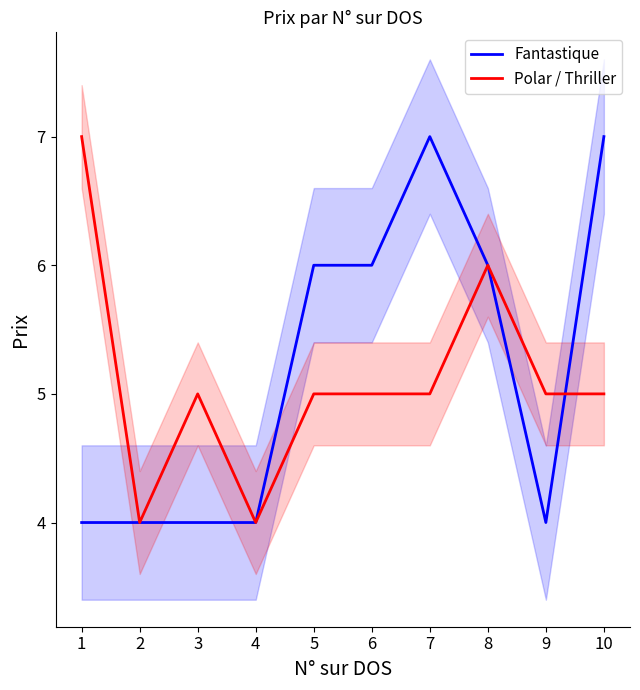

Rank the categories by Fantastique value from highest to lowest.

7, 10, 5, 6, 8, 1, 2, 3, 4, 9